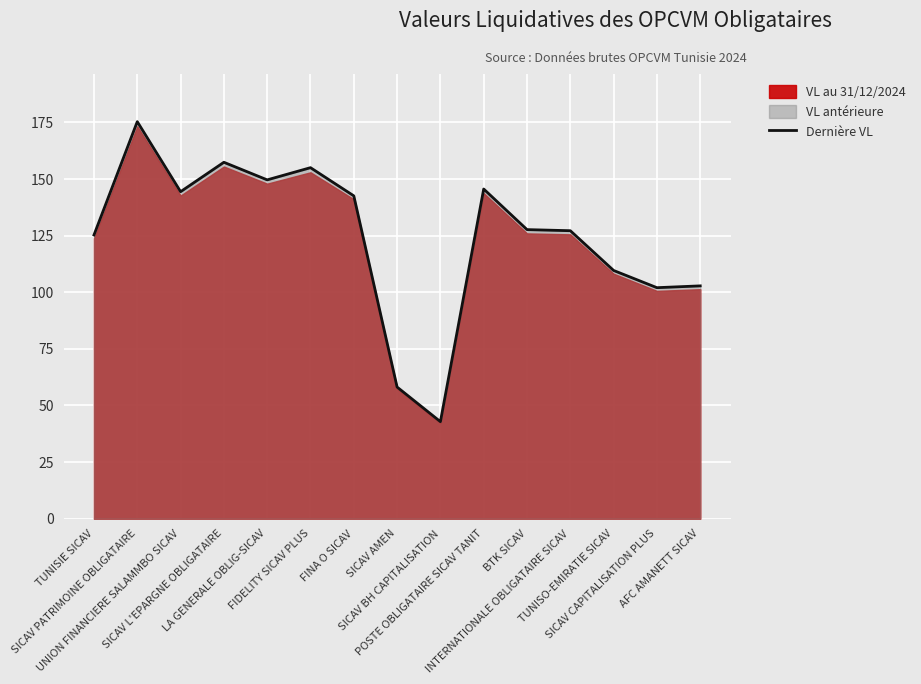

Reading right to left, extract all data points from this chart.

AFC AMANETT SICAV=102.8	SICAV CAPITALISATION PLUS=102.0	TUNISO-EMIRATIE SICAV=109.6	INTERNATIONALE OBLIGATAIRE SICAV=127.2	BTK SICAV=127.7	POSTE OBLIGATAIRE SICAV TANIT=145.6	SICAV BH CAPITALISATION=42.9	SICAV AMEN=58.1	FINA O SICAV=142.6	FIDELITY SICAV PLUS=155.0	LA GENERALE OBLIG-SICAV=149.6	SICAV L'EPARGNE OBLIGATAIRE=157.4	UNION FINANCIERE SALAMMBO SICAV=144.4	SICAV PATRIMOINE OBLIGATAIRE=175.3	TUNISIE SICAV=125.3